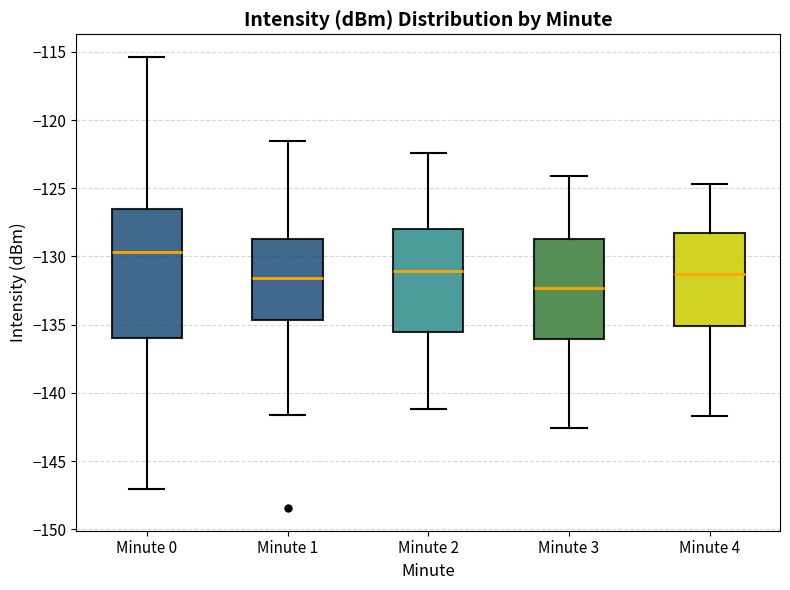

Reading left to right, read every box against the y-axis: the position of its median line, the range the box covers, and the ends of its whiskers. The values are not printed on the chart, so give them approximately, as read against the axis.

Minute 0: median -129.5, box -136.0 to -126.5, whiskers -147.0 to -115.5
Minute 1: median -131.5, box -134.5 to -128.5, whiskers -141.5 to -121.5
Minute 2: median -131.0, box -135.5 to -128.0, whiskers -141.0 to -122.5
Minute 3: median -132.5, box -136.0 to -128.5, whiskers -142.5 to -124.0
Minute 4: median -131.5, box -135.0 to -128.0, whiskers -141.5 to -124.5